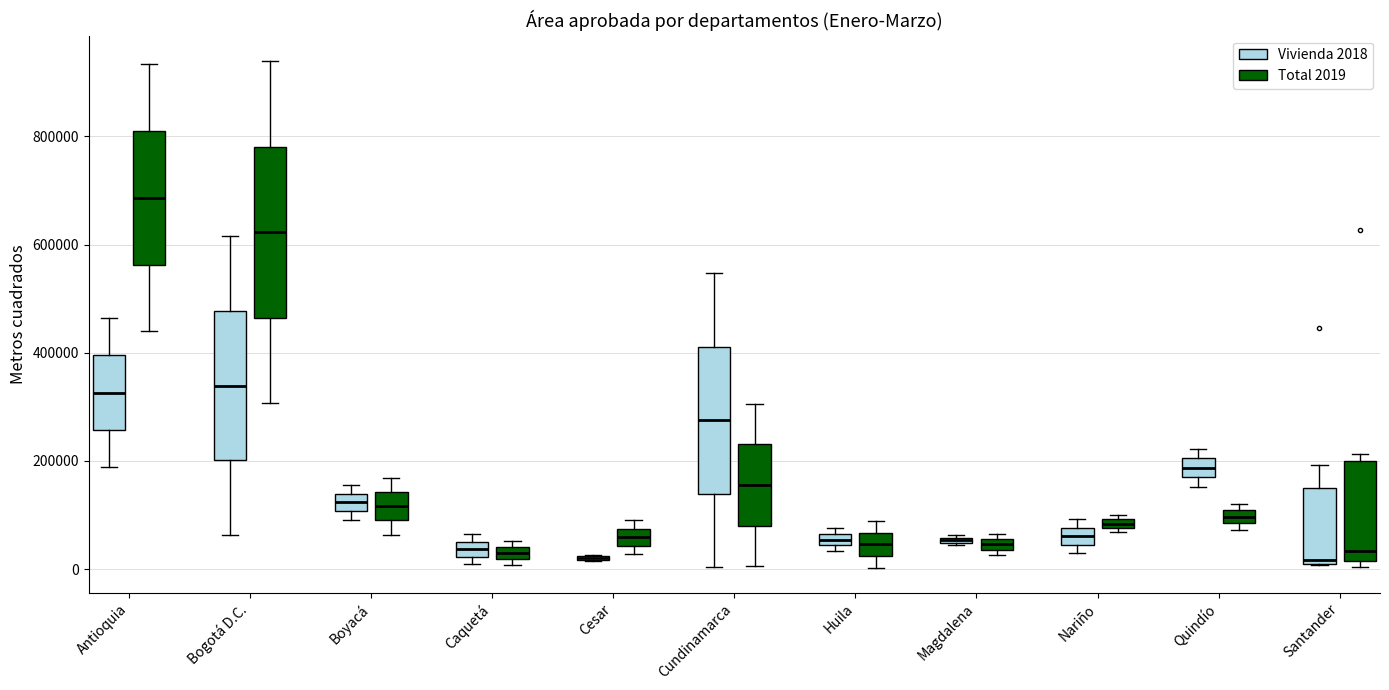

Where is the upper edge of the box for Magdalena (Vivienda 2018) on the y-axis? The values are not printed on the chart, so give them approximately, as read against the axis.

60000